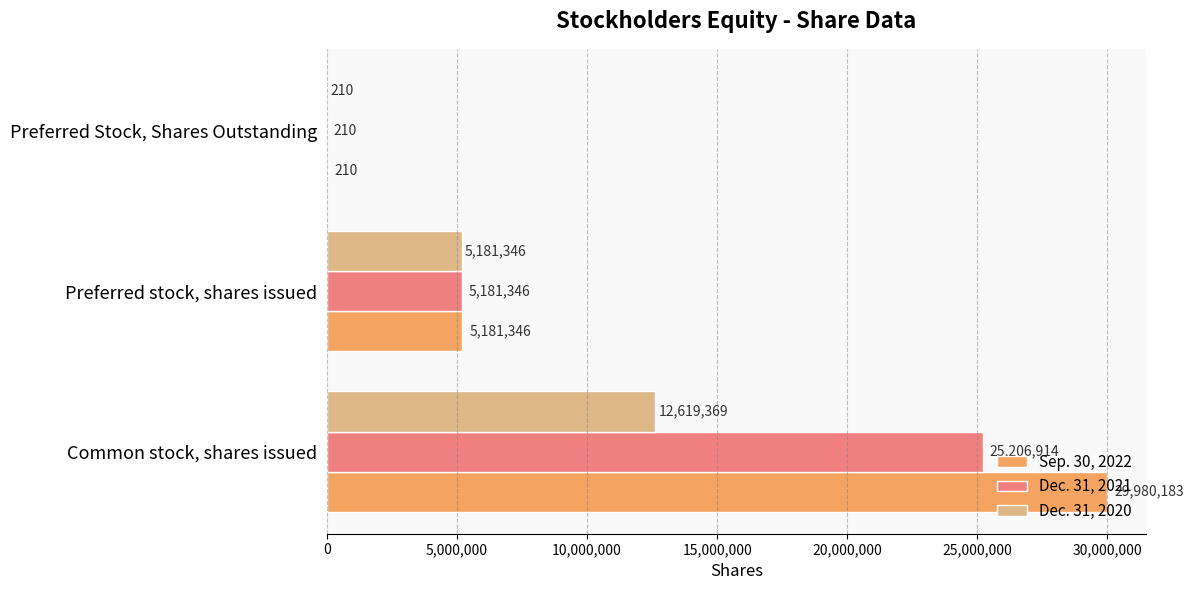

True or false: Sep. 30, 2022 has a value of 7767502 at Preferred stock, shares issued.

False